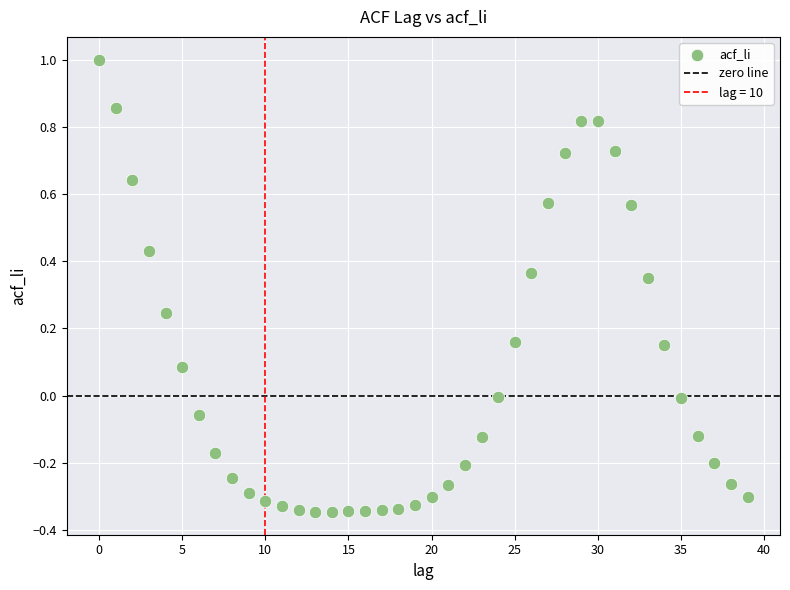

What is the range of Y values (max minus min)?

1.3